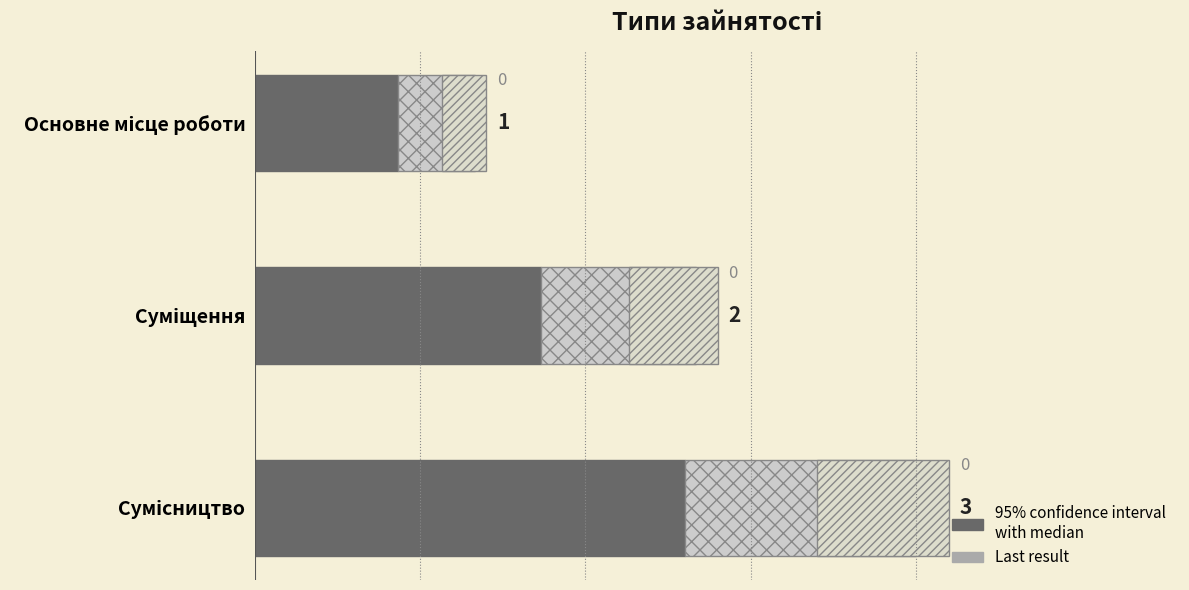

Between Суміщення and Основне місце роботи, which is larger?

Суміщення